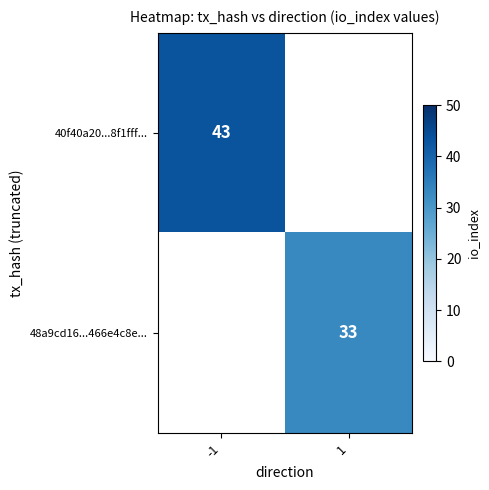

True or false: 48a9cd16...466e4c8e... has a value of 21 at 1.

False